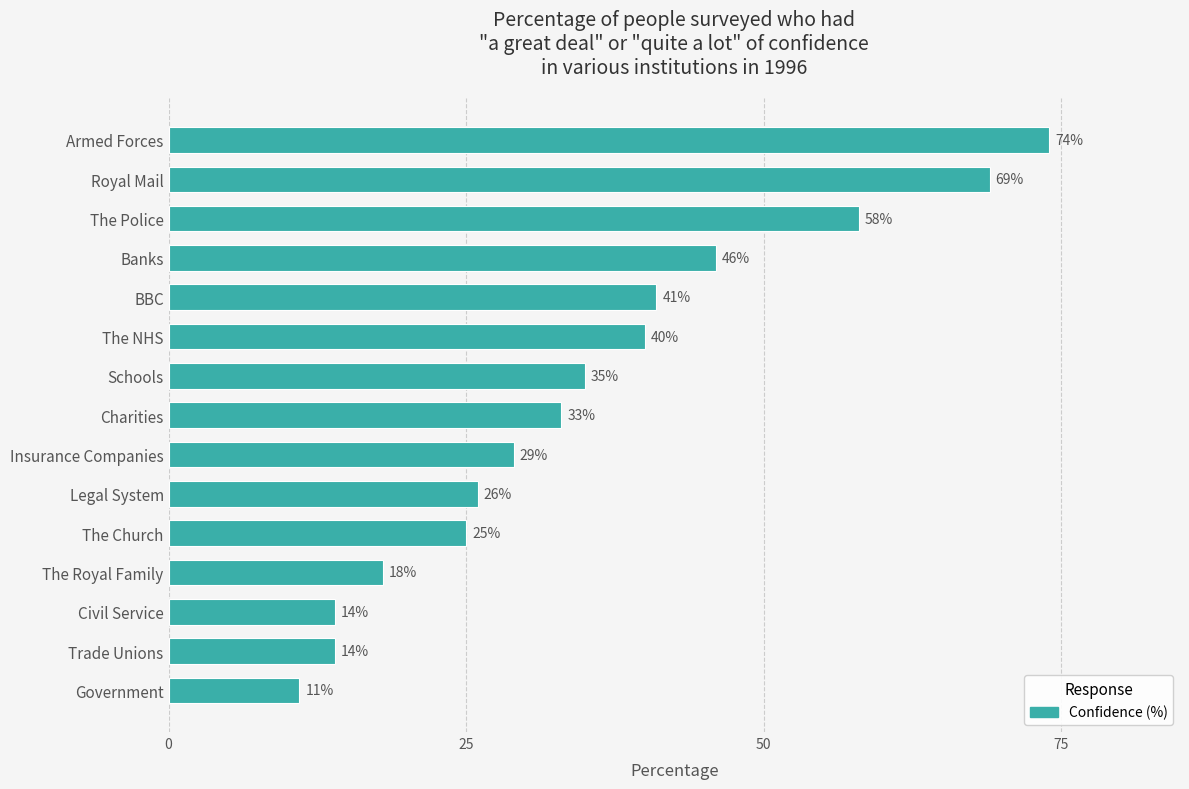

Reading bottom to top, what are all the values shown in this chart?

Government=11.0	Trade Unions=14.0	Civil Service=14.0	The Royal Family=18.0	The Church=25.0	Legal System=26.0	Insurance Companies=29.0	Charities=33.0	Schools=35.0	The NHS=40.0	BBC=41.0	Banks=46.0	The Police=58.0	Royal Mail=69.0	Armed Forces=74.0